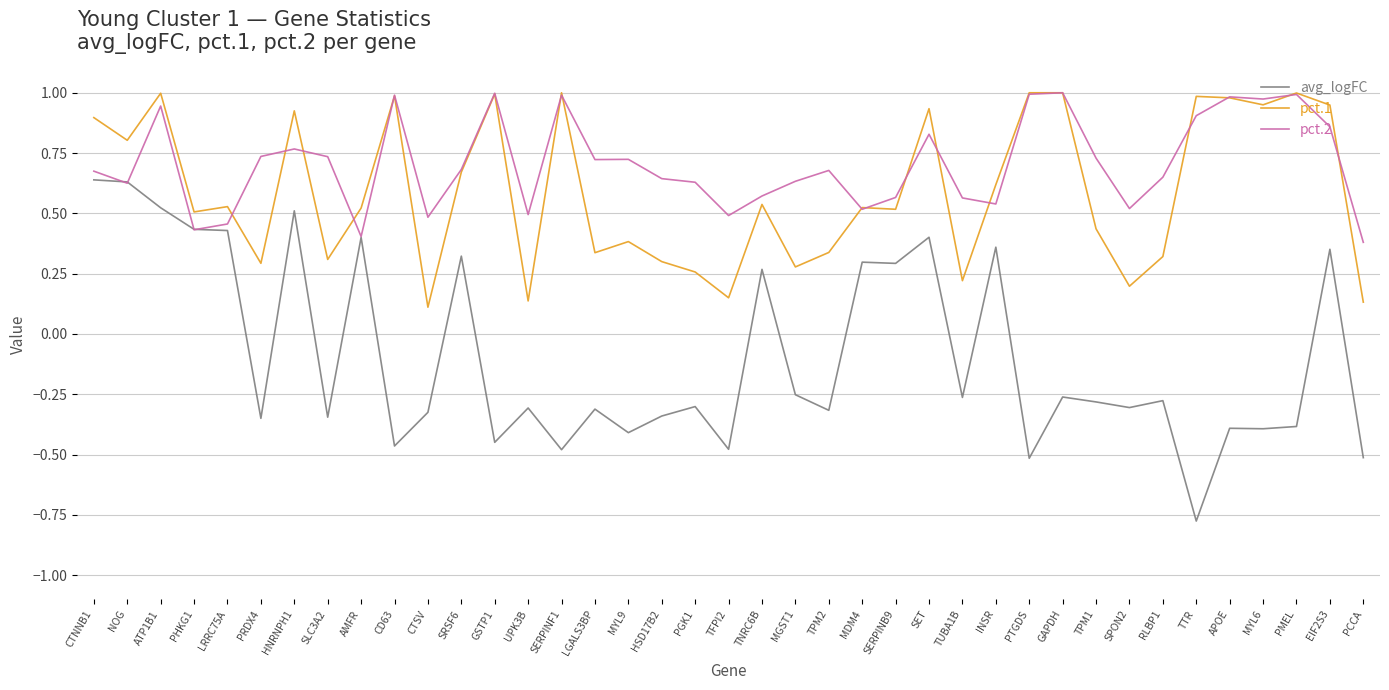

Where is the first local maximum for pct.1?

ATP1B1